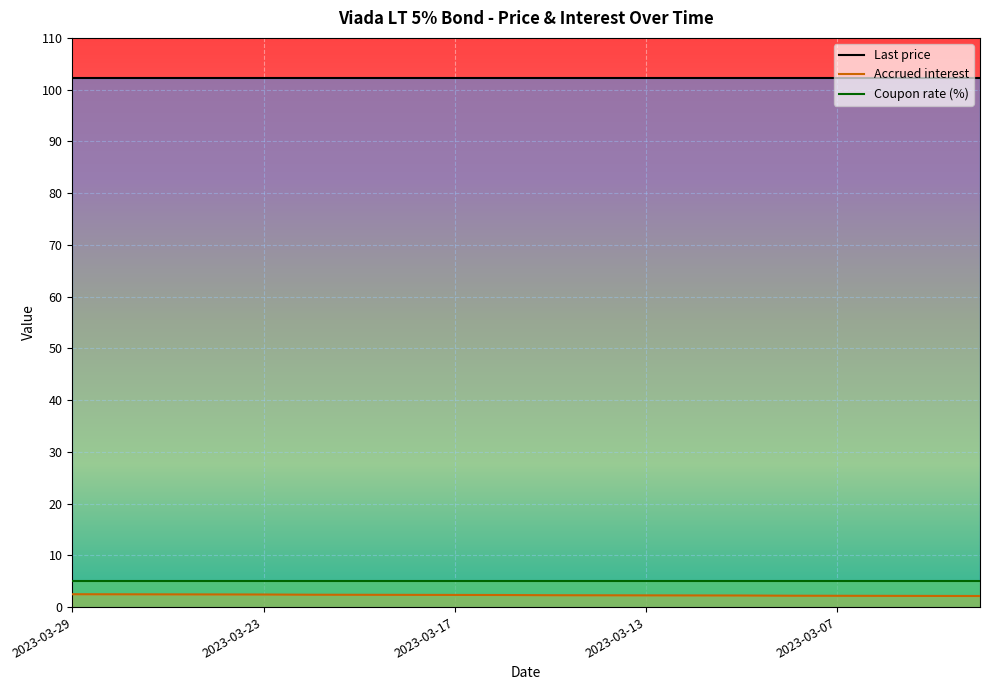

What is the minimum value for Accrued interest?

2.1